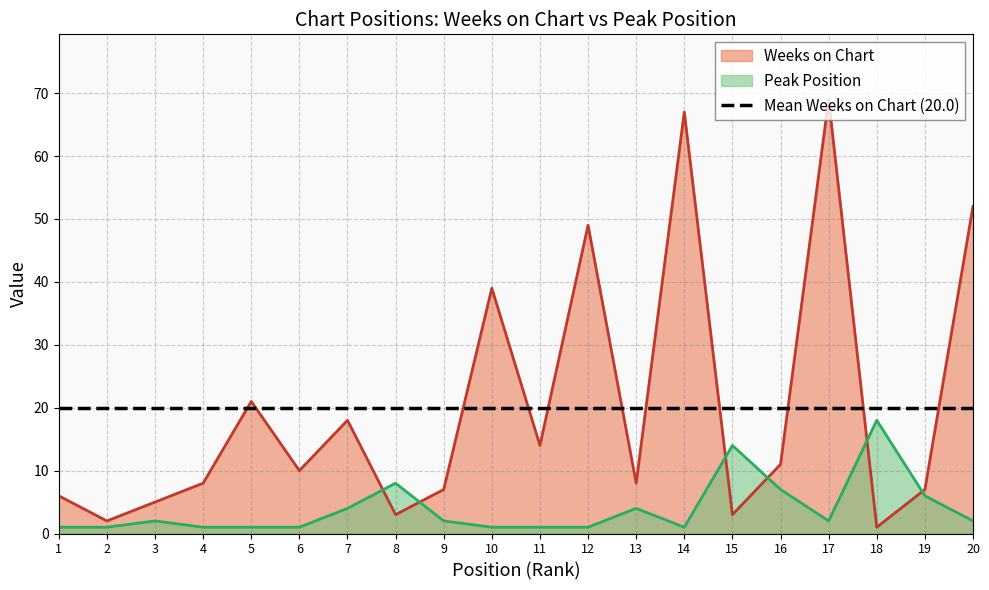

What are all the series names shown in the legend?

Weeks on Chart, Peak Position